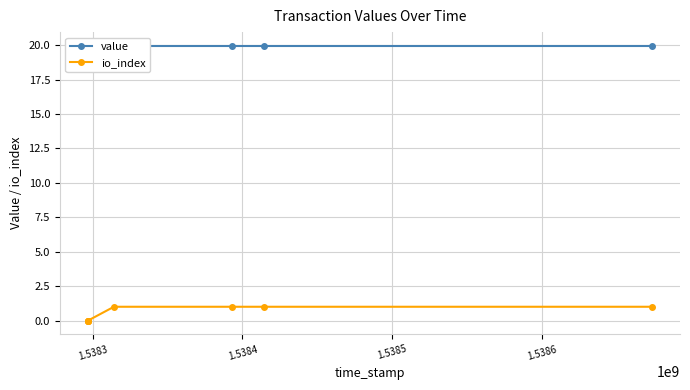

True or false: io_index and value intersect in this chart.

False